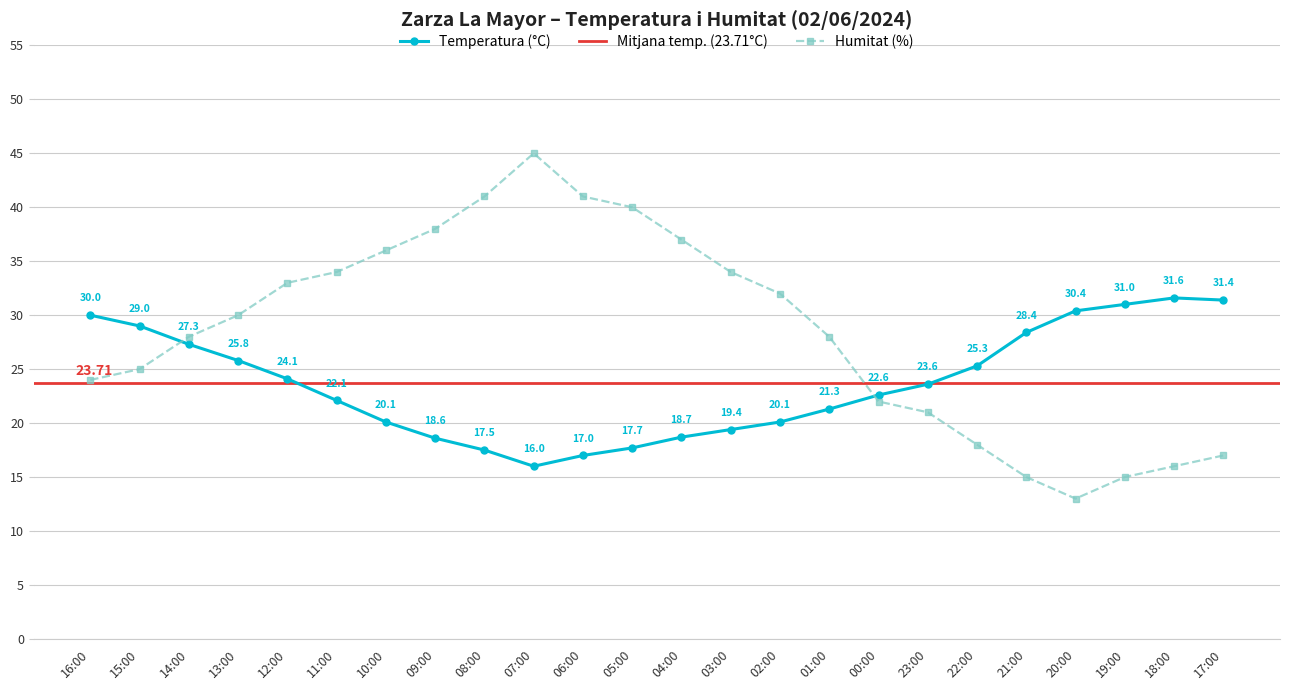

At which label does Temperatura (°C) first exceed 23?

16:00